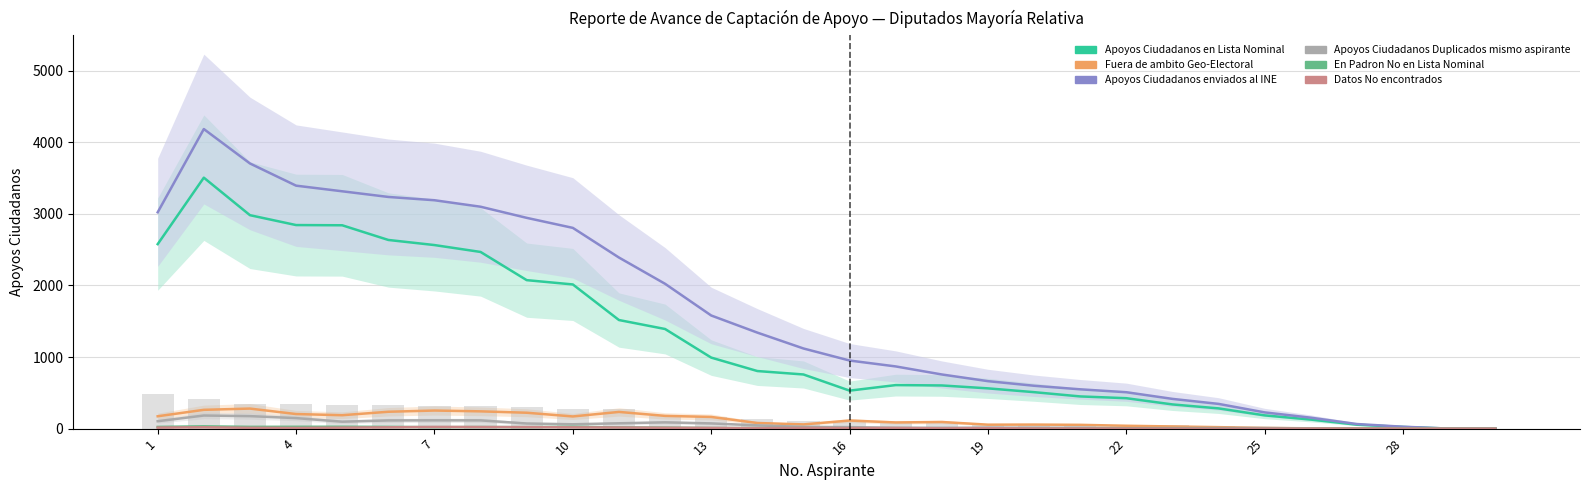

The value of Apoyos Ciudadanos enviados al INE at 6 is 5182. True or false?

False